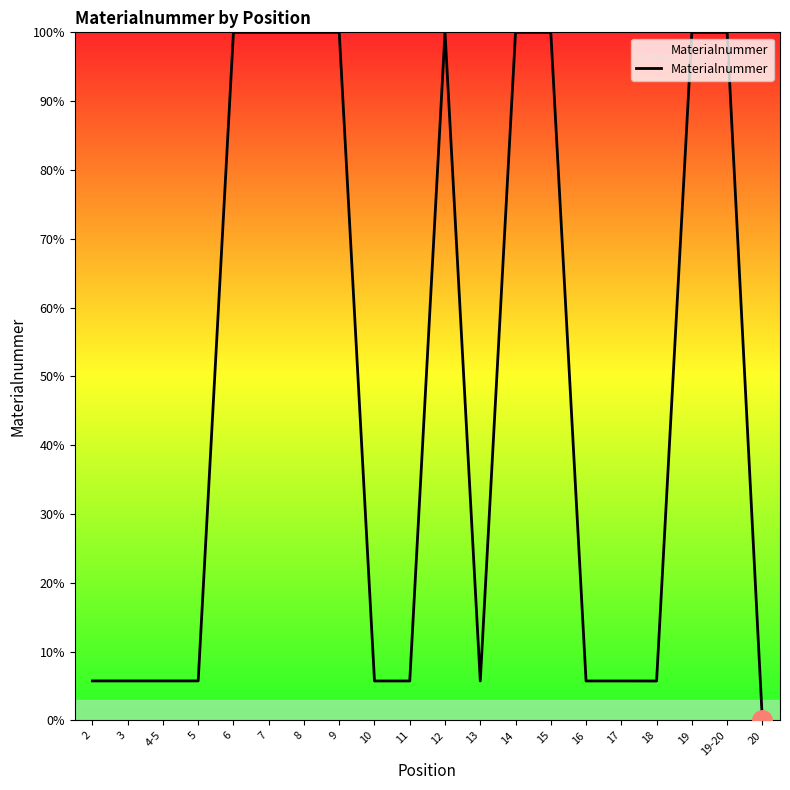

True or false: the data shows 64.9 at 19-20.

False